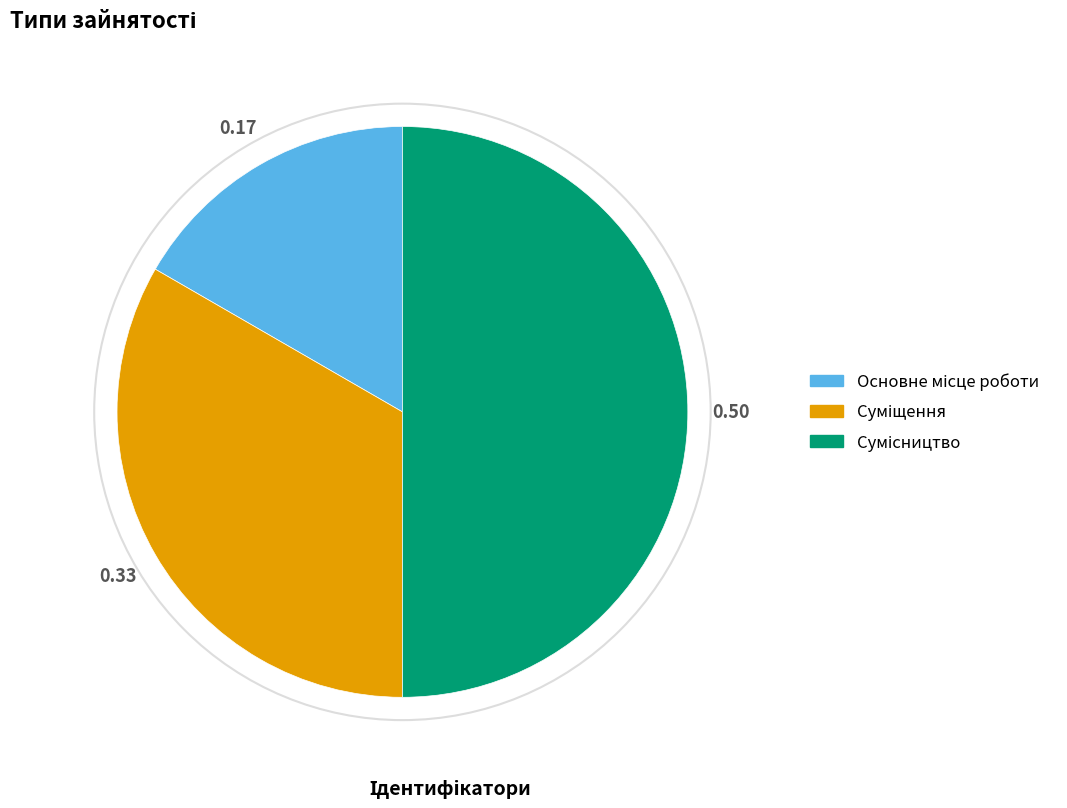

How many slices are in this pie chart?

3